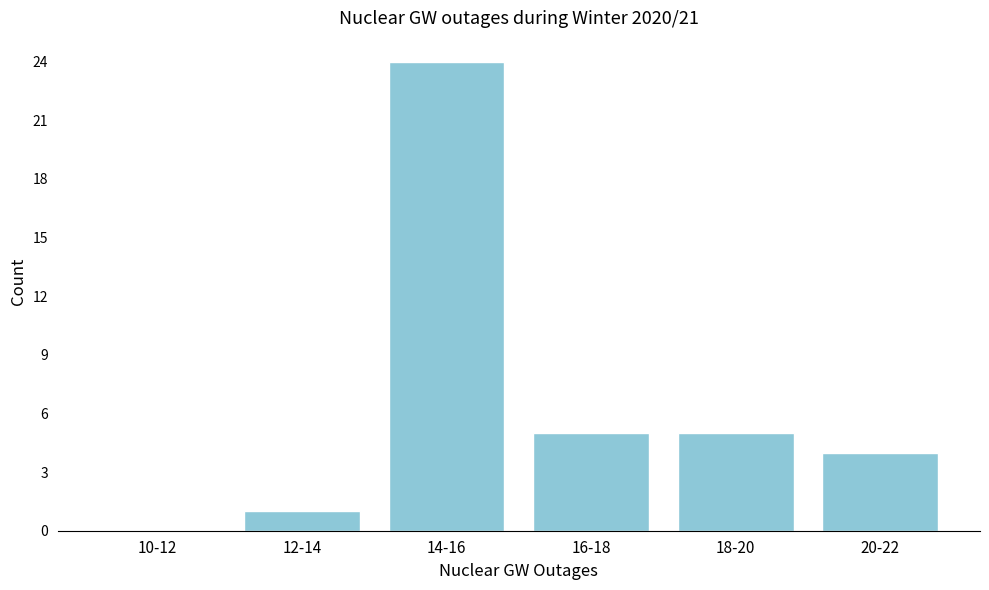

Reading left to right, extract all data points from this chart.

10-12=0	12-14=1	14-16=24	16-18=5	18-20=5	20-22=4